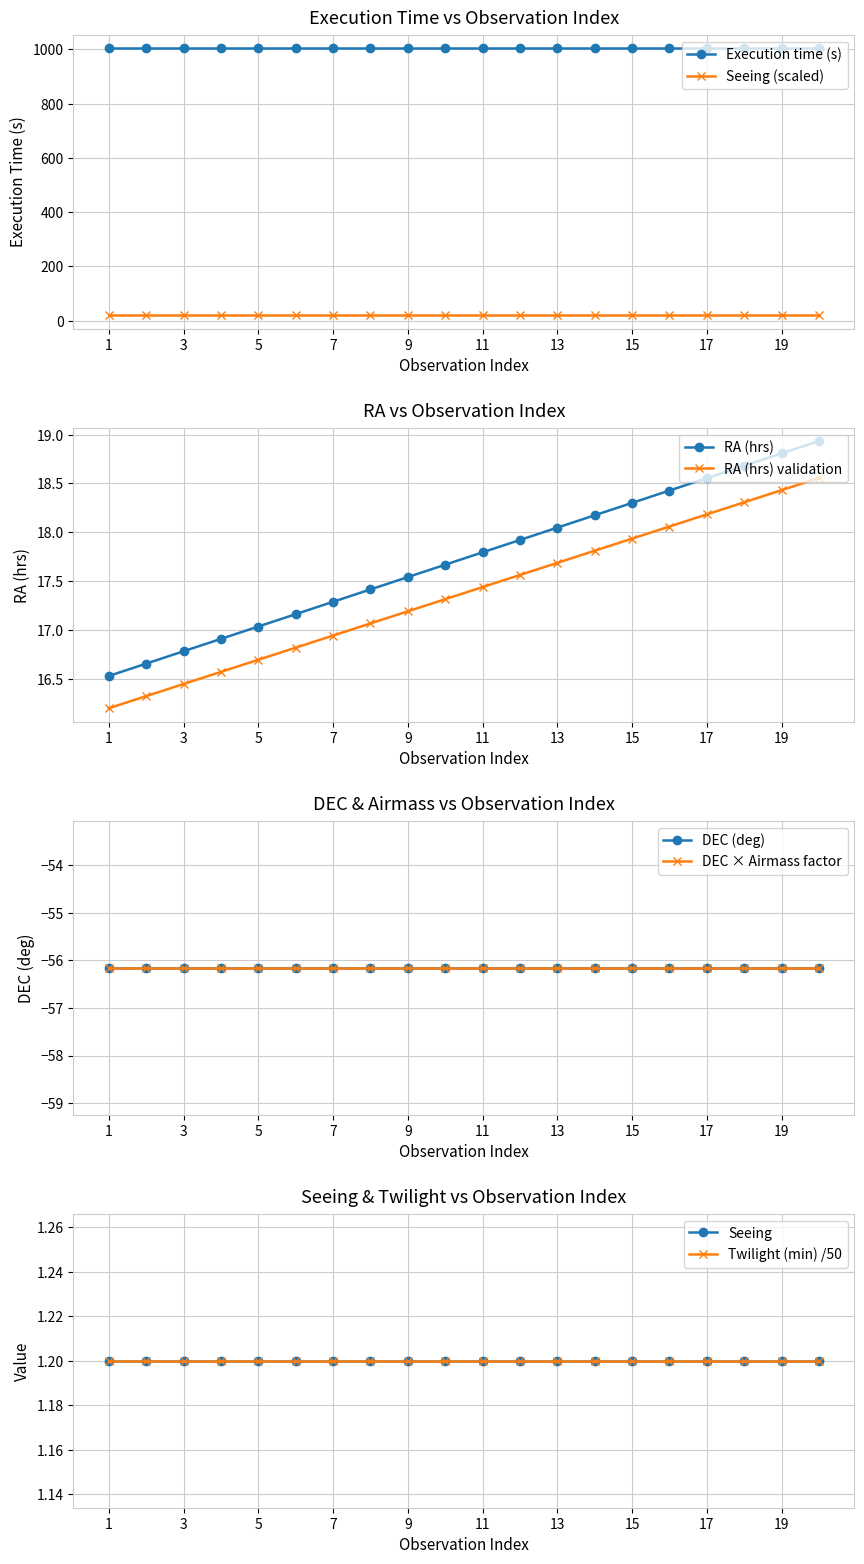

What is the average value of the Seeing series?

1.2